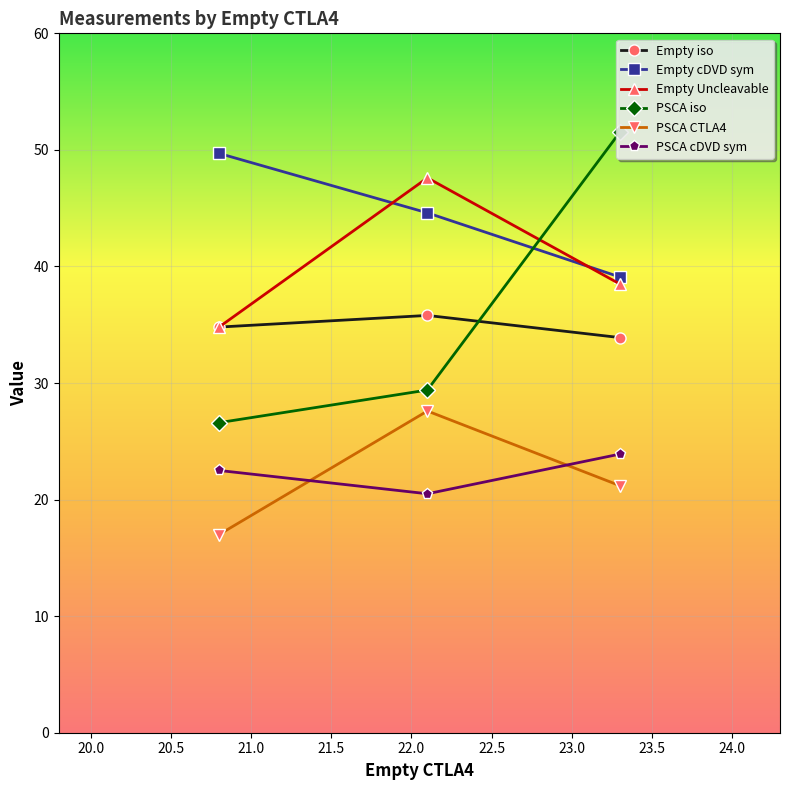

How many categories are shown in the chart?

3